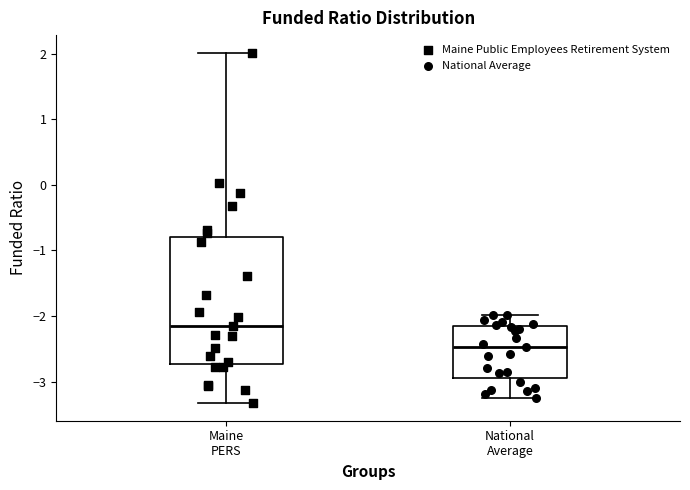

Reading left to right, transcribe this box plot: for each box, give where its median line is, the range the box spans, and where its two whiskers end, as read against the y-axis. The values are not printed on the chart, so give them approximately, as read against the axis.

Maine PERS: median -2.1, box -2.7 to -0.8, whiskers -3.3 to 2.0
National Average: median -2.5, box -2.9 to -2.2, whiskers -3.3 to -2.0